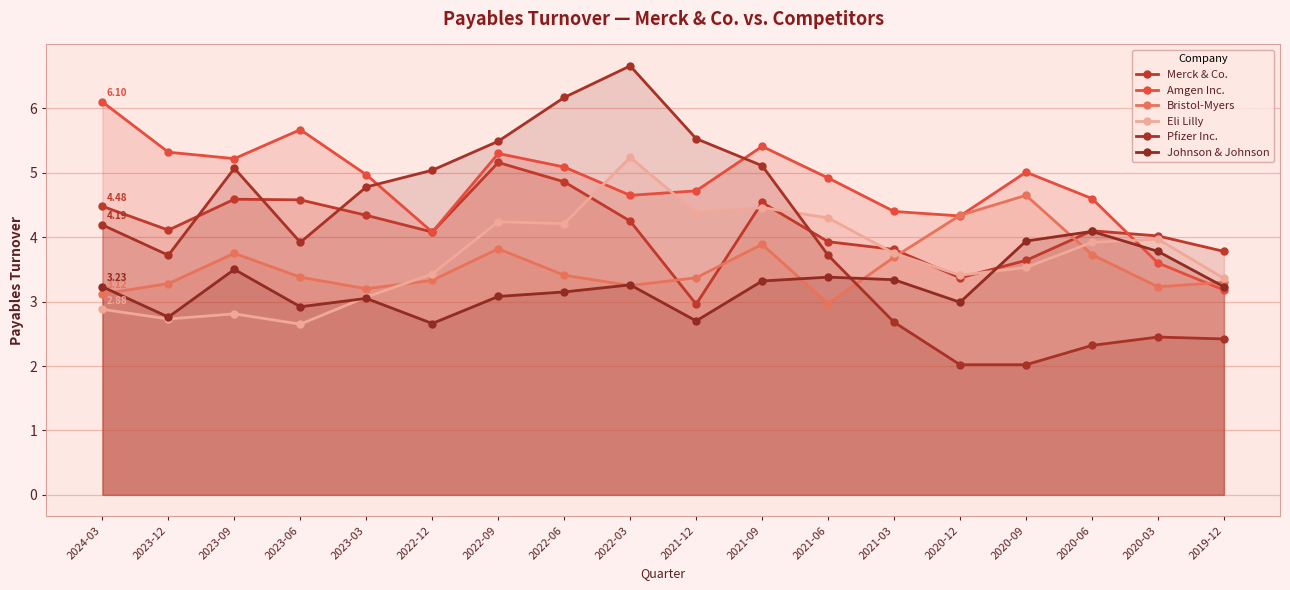

Rank the series by their maximum value, from lowest to highest.

Johnson & Johnson, Bristol-Myers, Merck & Co., Eli Lilly, Amgen Inc., Pfizer Inc.